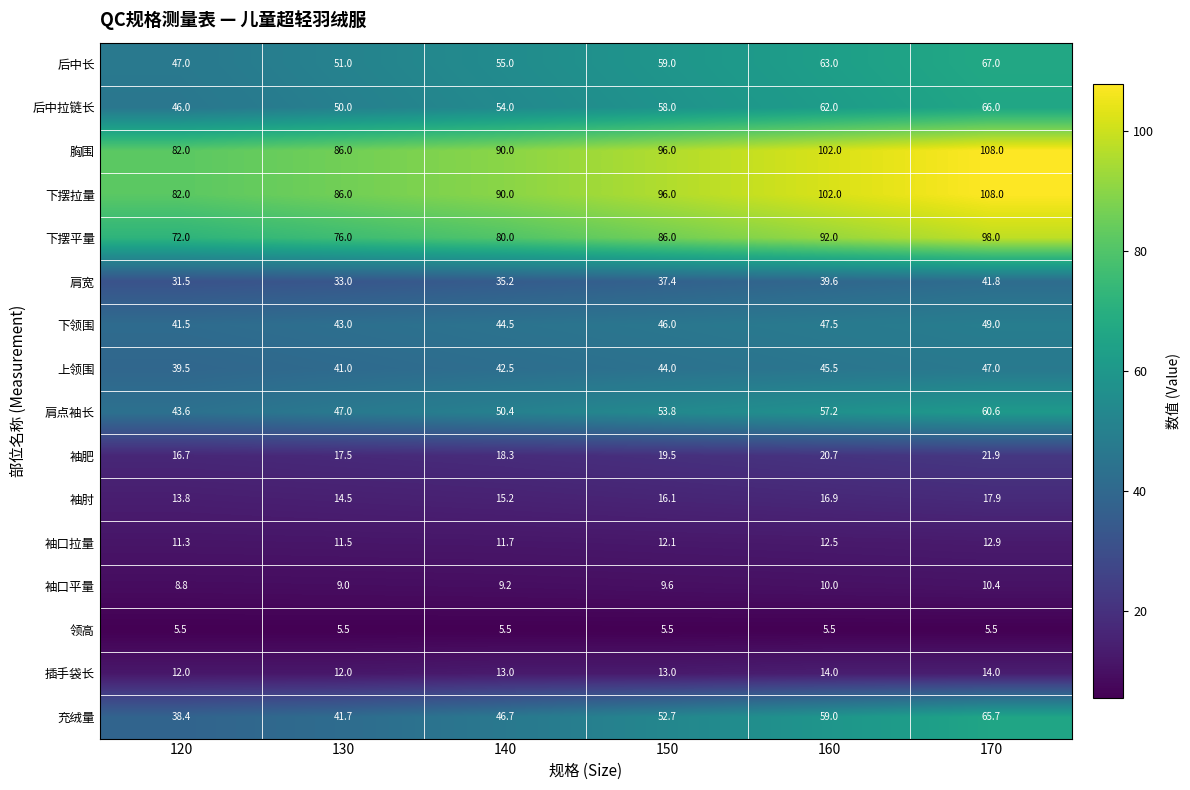

At how many categories does at least one series exceed 6?

6